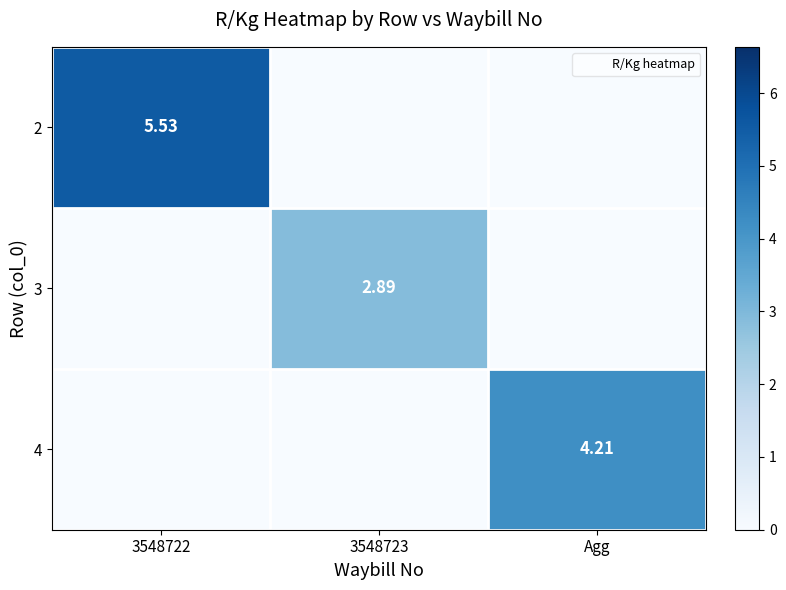

Is the value of 4 at Agg greater than the value of 2 at 3548722?

No